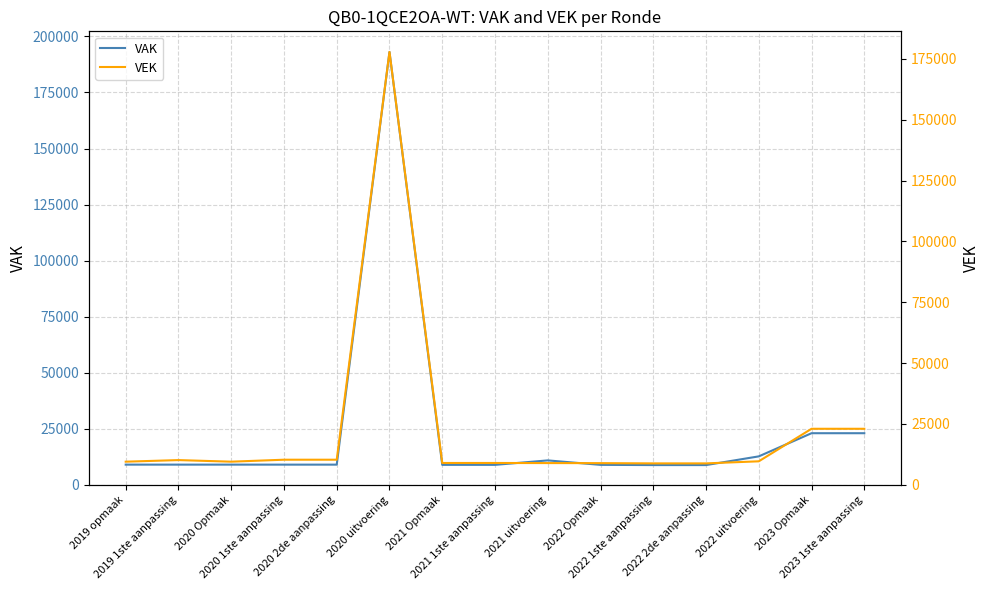

How many series are shown in this chart?

2